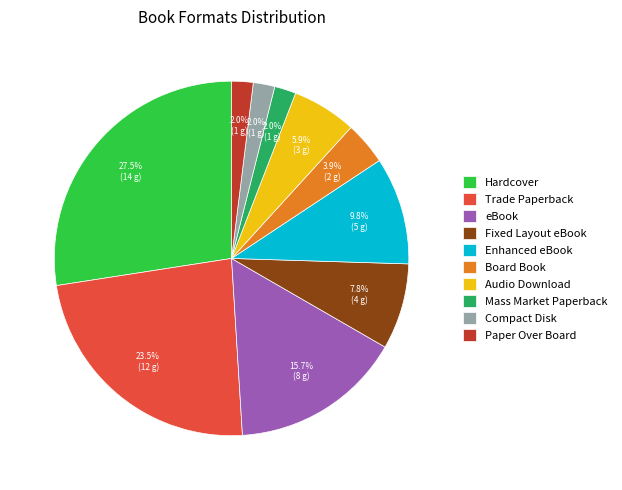

Is there a majority slice in this chart?

No